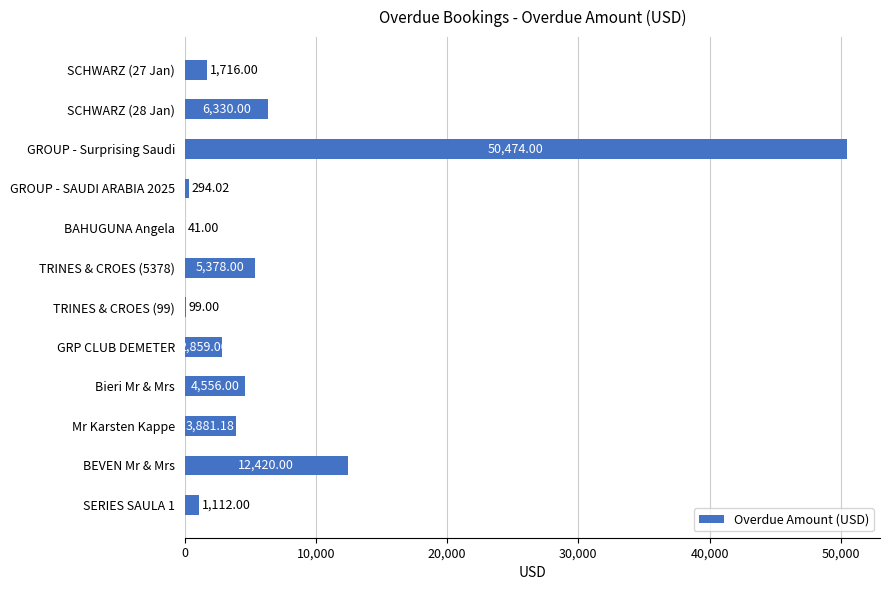

What is the sum of the values at BEVEN Mr & Mrs and GRP CLUB DEMETER?

15279.0